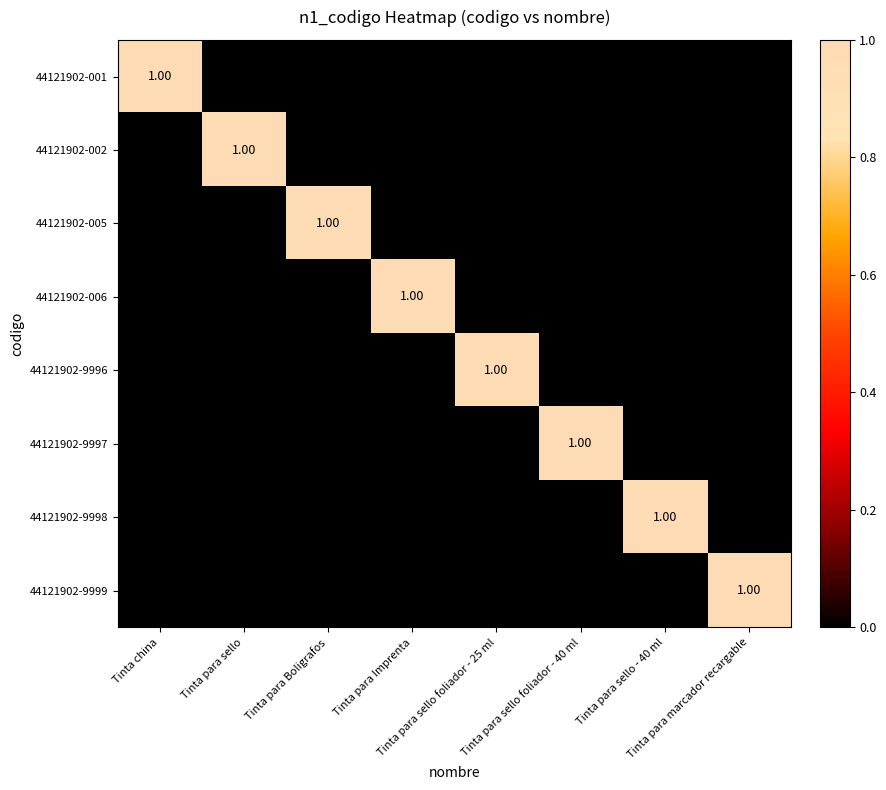

Rank the categories by 44121902-002 value from lowest to highest.

Tinta china, Tinta para Boligrafos, Tinta para Imprenta, Tinta para sello foliador - 25 ml, Tinta para sello foliador - 40 ml, Tinta para sello - 40 ml, Tinta para marcador recargable, Tinta para sello